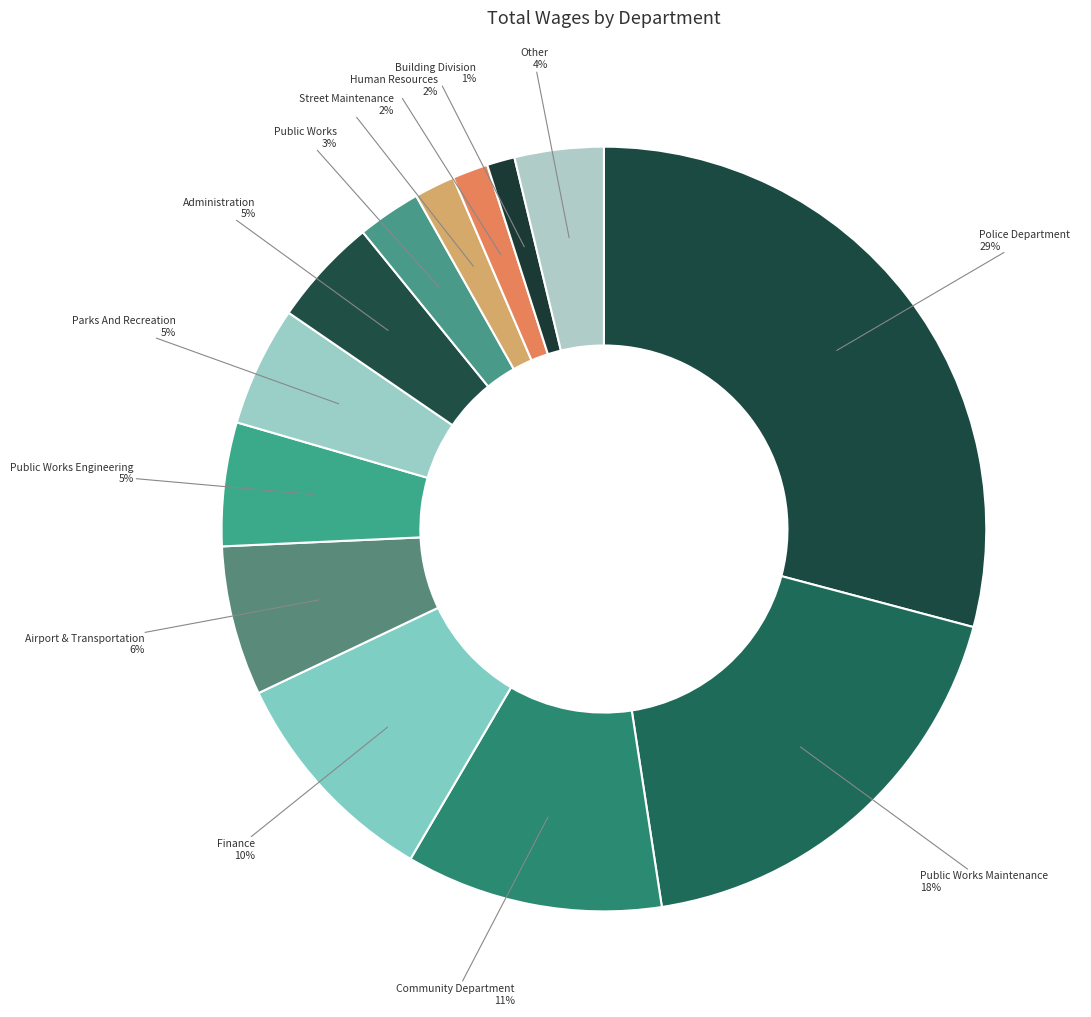

What is the largest slice in the pie chart?

Police Department